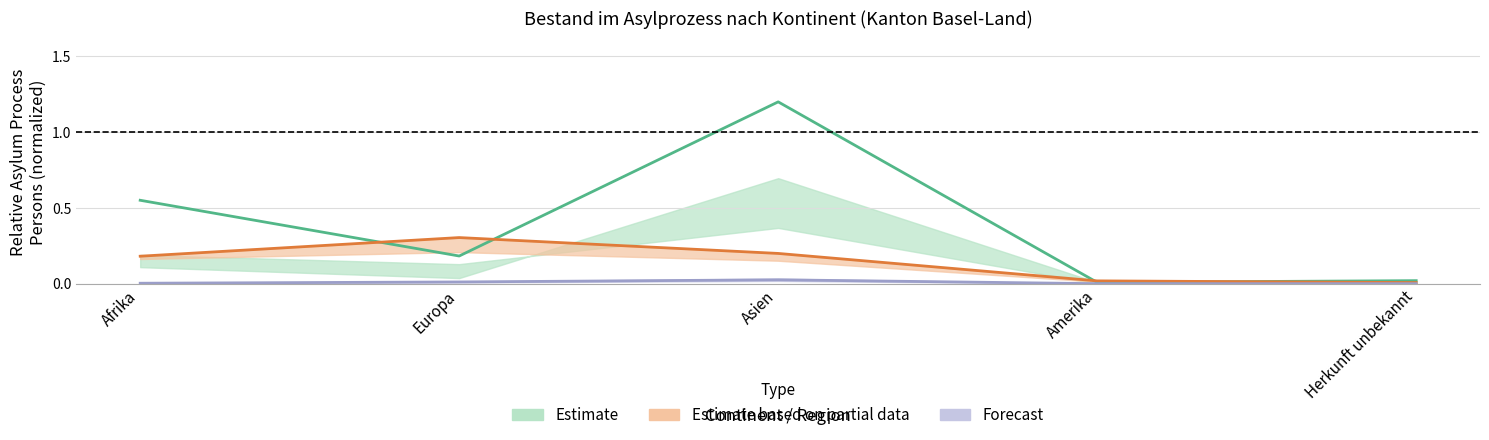

The value of Estimate at Afrika is 0.6. True or false?

True